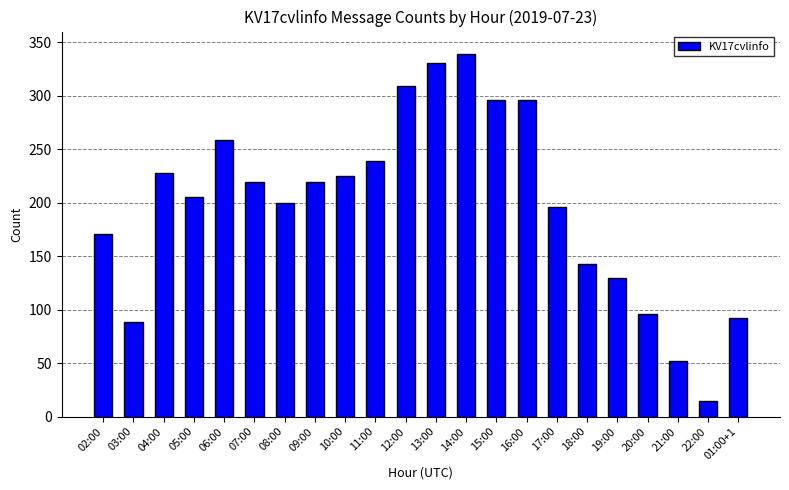

True or false: the data shows 239 at 11:00.

True